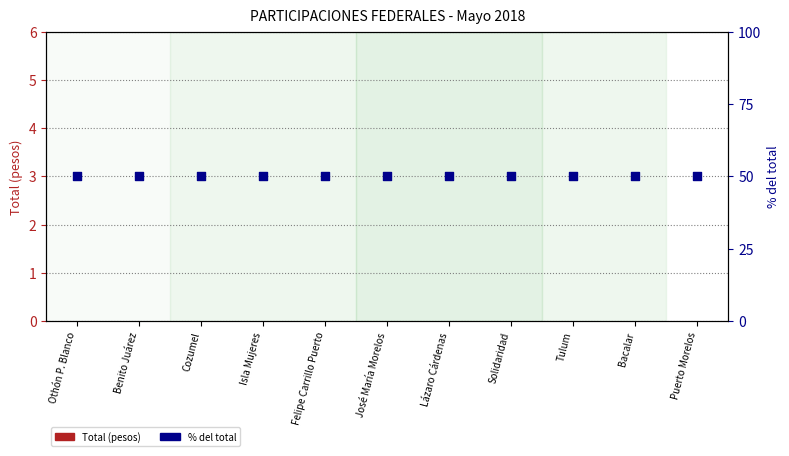

At which category is the sum across all series the highest?

Othón P. Blanco